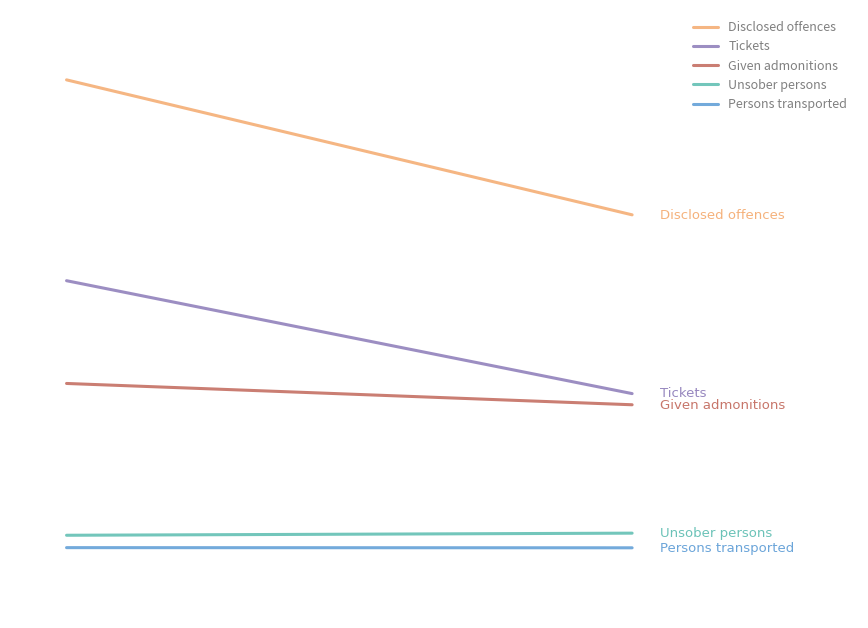

What is the minimum value shown in the chart?

171